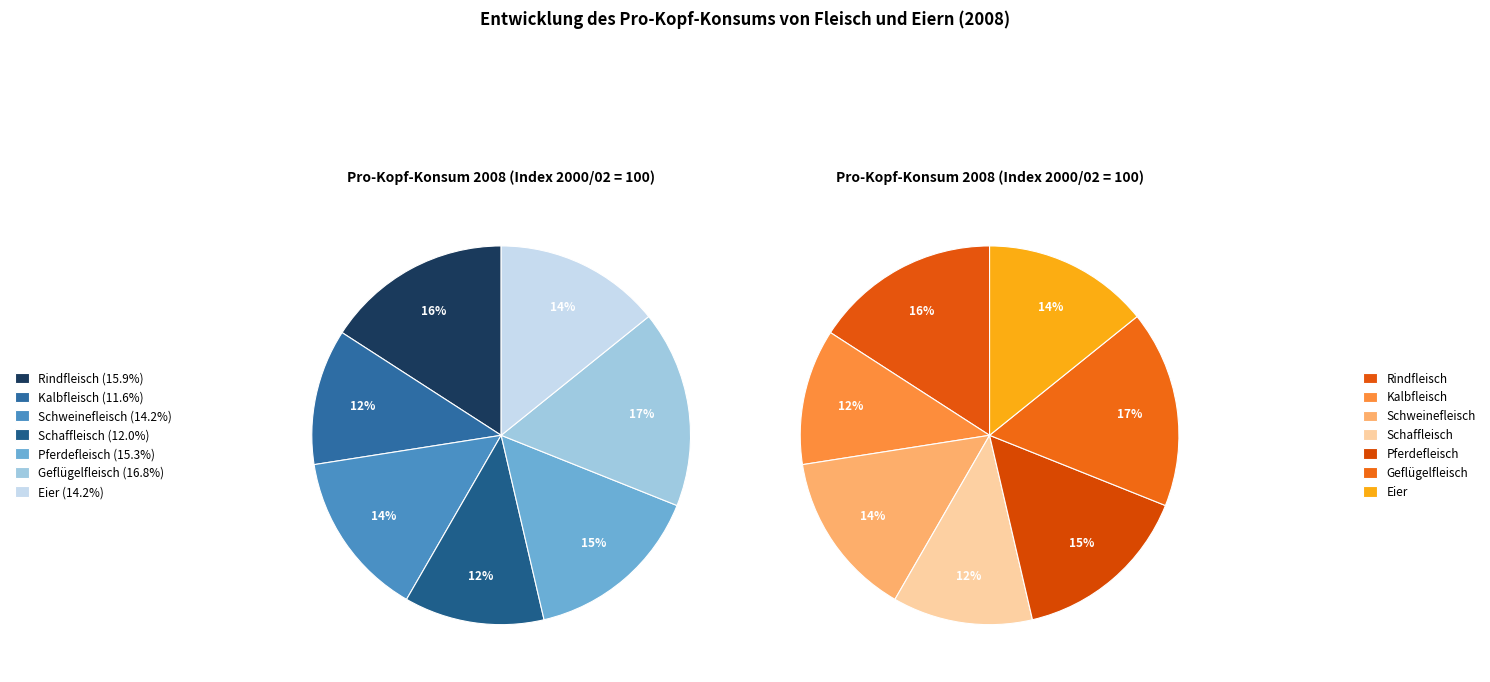

How much of the chart is everything except Pferdefleisch?

84.7%